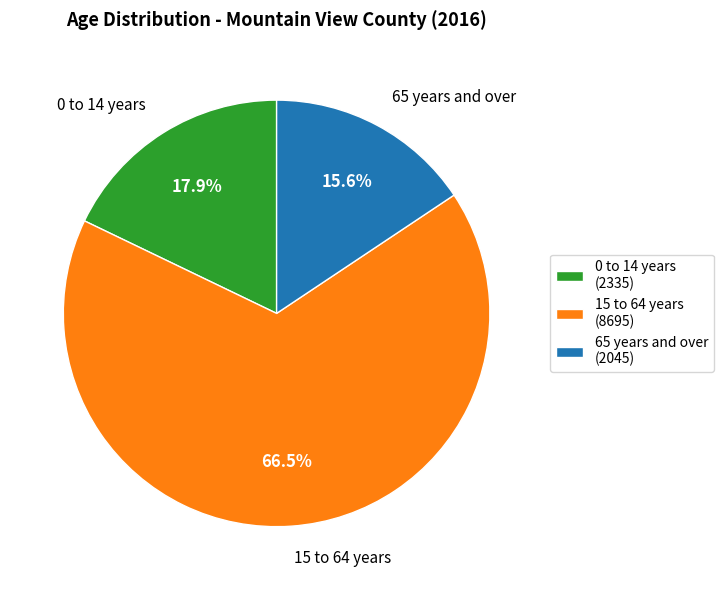

Which has a higher value, 15 to 64 years or 0 to 14 years?

15 to 64 years